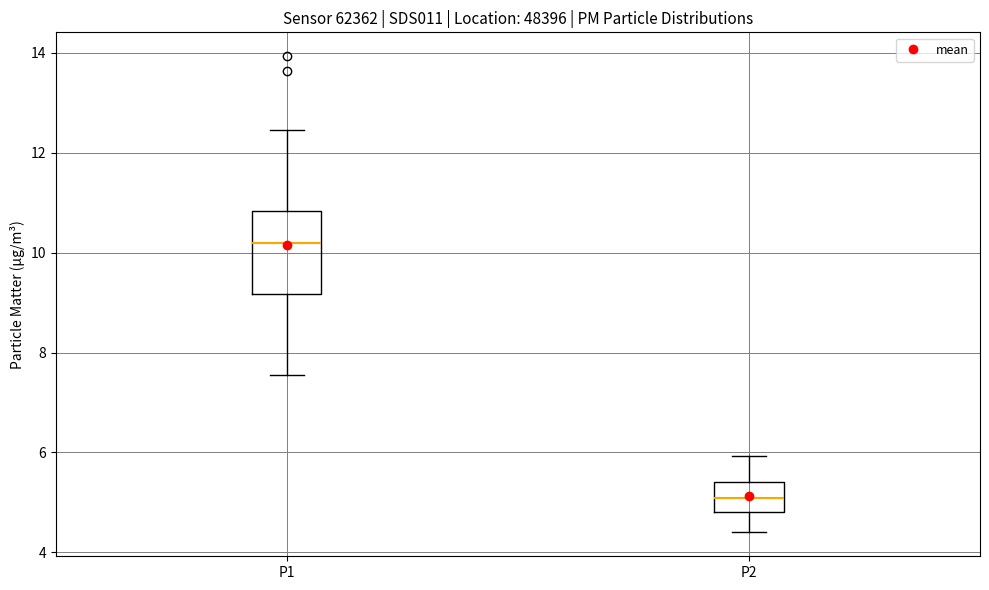

Reading left to right, transcribe this box plot: for each box, give where its median line is, the range the box spans, and where its two whiskers end, as read against the y-axis. The values are not printed on the chart, so give them approximately, as read against the axis.

P1: median 10.2, box 9.2 to 10.8, whiskers 7.6 to 12.4
P2: median 5.0, box 4.8 to 5.4, whiskers 4.4 to 6.0